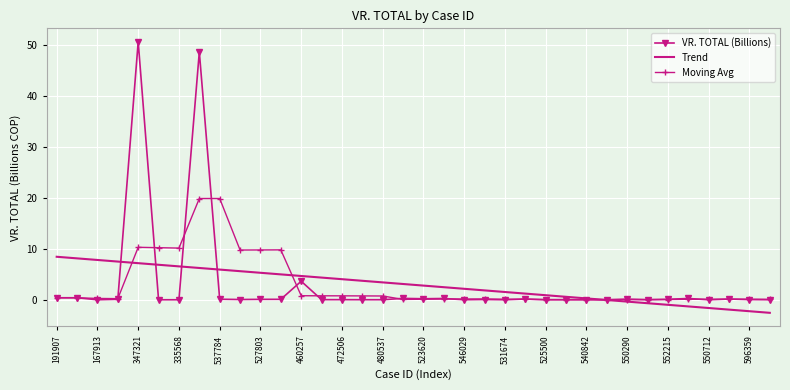

What is the smallest value displayed?

-2.6